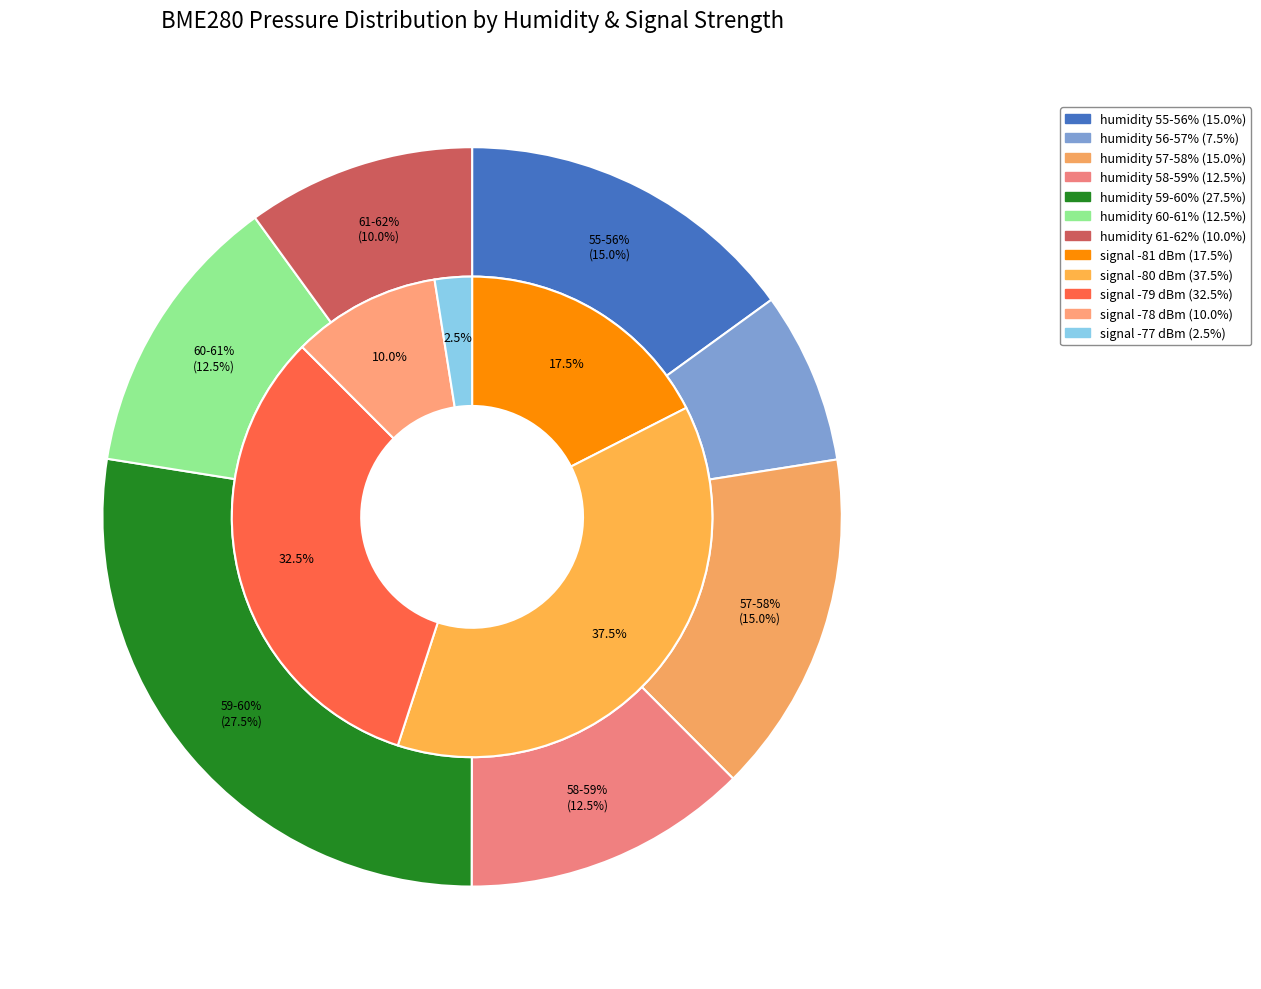

How much of the chart is everything except 3?

97.5%